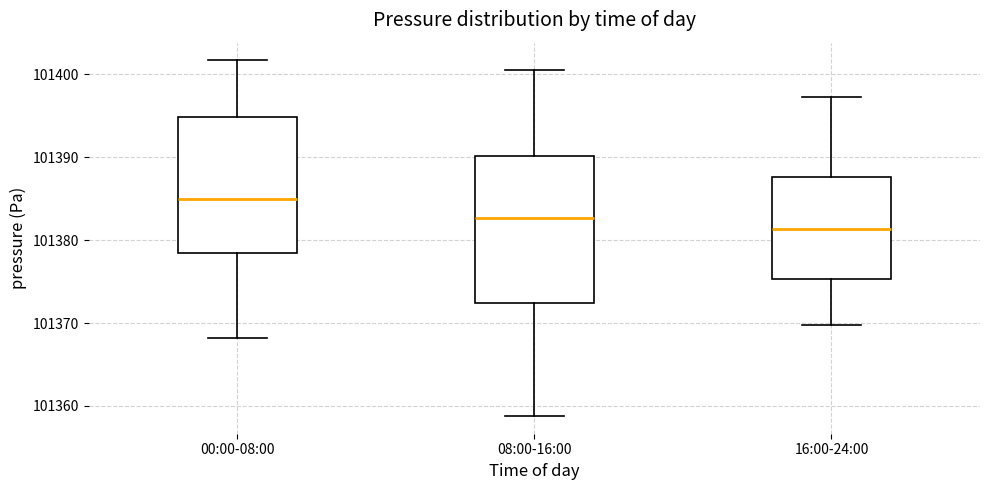

Where does the lower whisker of the box for 00:00-08:00 end on the y-axis? The values are not printed on the chart, so give them approximately, as read against the axis.

101368